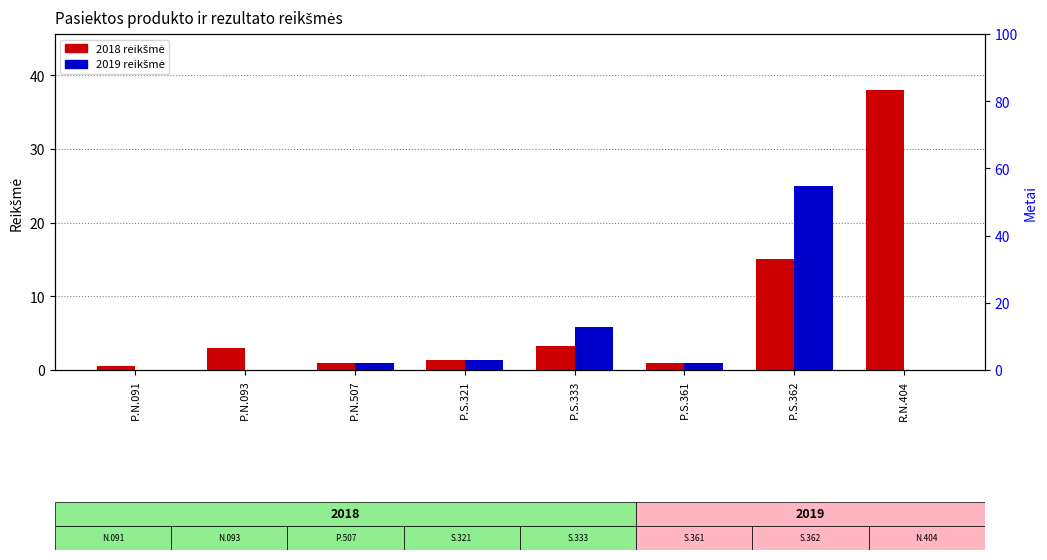

What is the label of the 6th bar from the left?

P.S.361